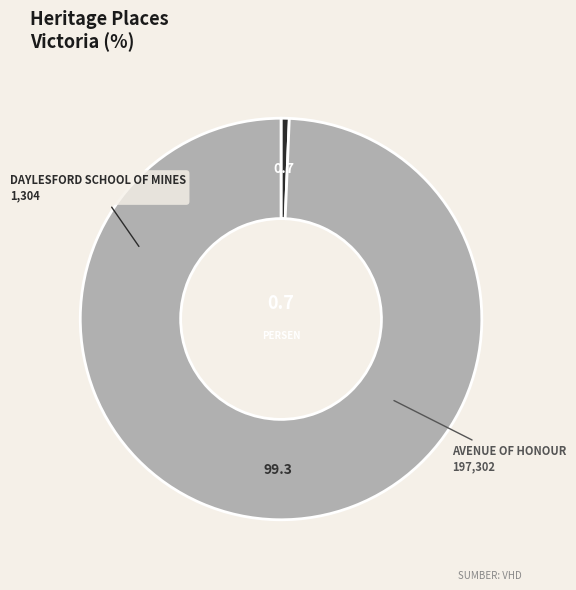

Rank the categories by value from highest to lowest.

AVENUE OF HONOUR, DAYLESFORD SCHOOL OF MINES